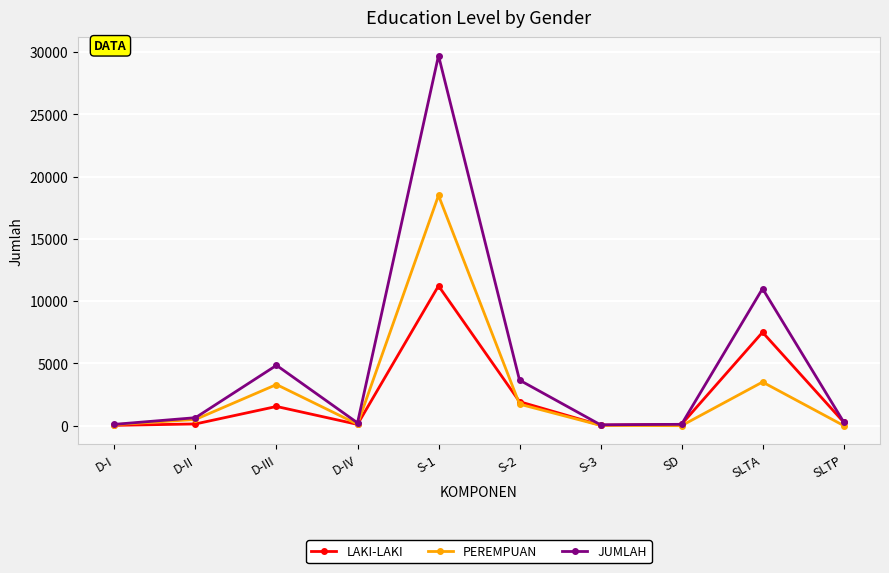

List the series in order of their peak value, lowest first.

LAKI-LAKI, PEREMPUAN, JUMLAH